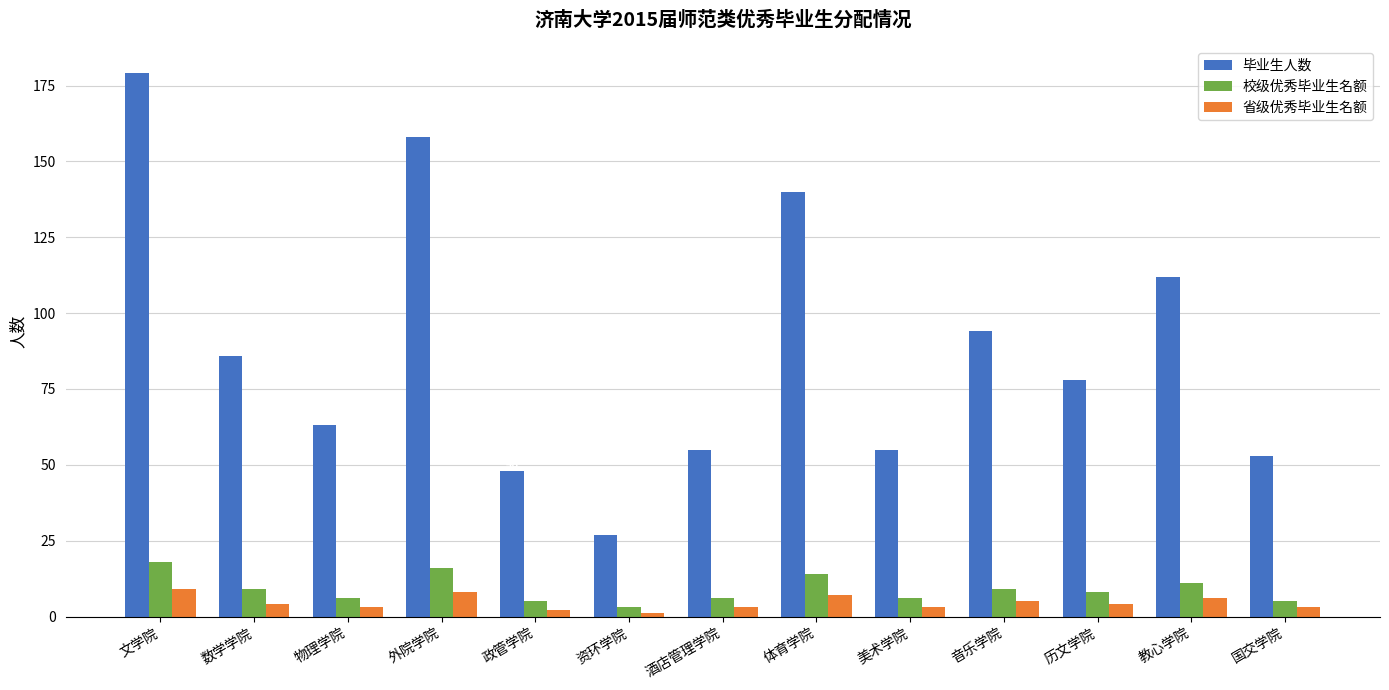

The 省级优秀毕业生名额 series shows 3 at 物理学院. True or false?

True